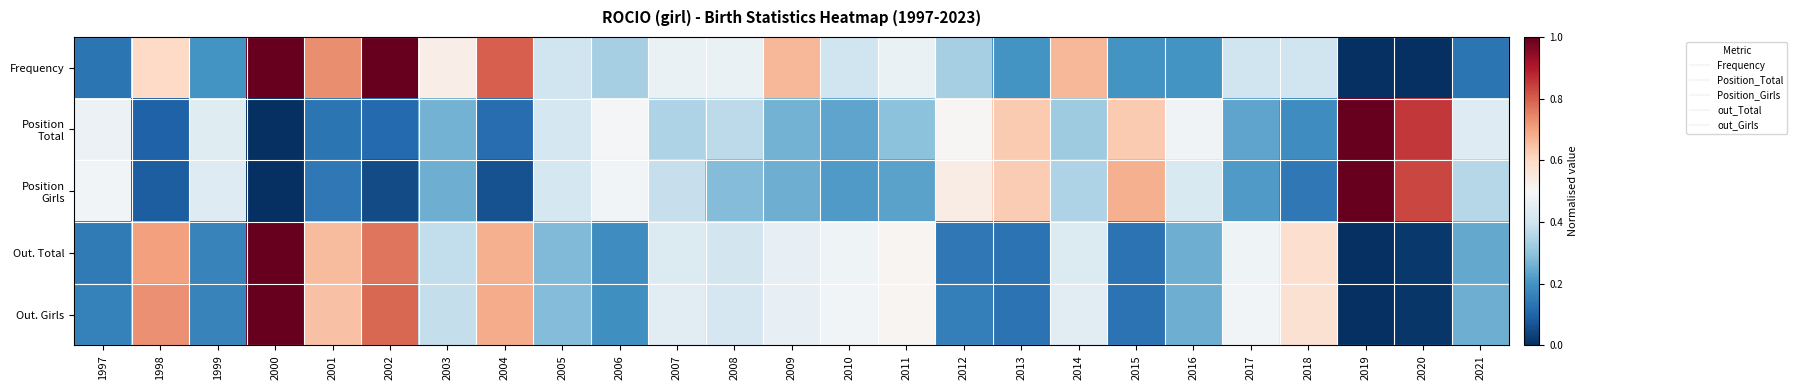

Which series has the widest spread of values?

Frequency